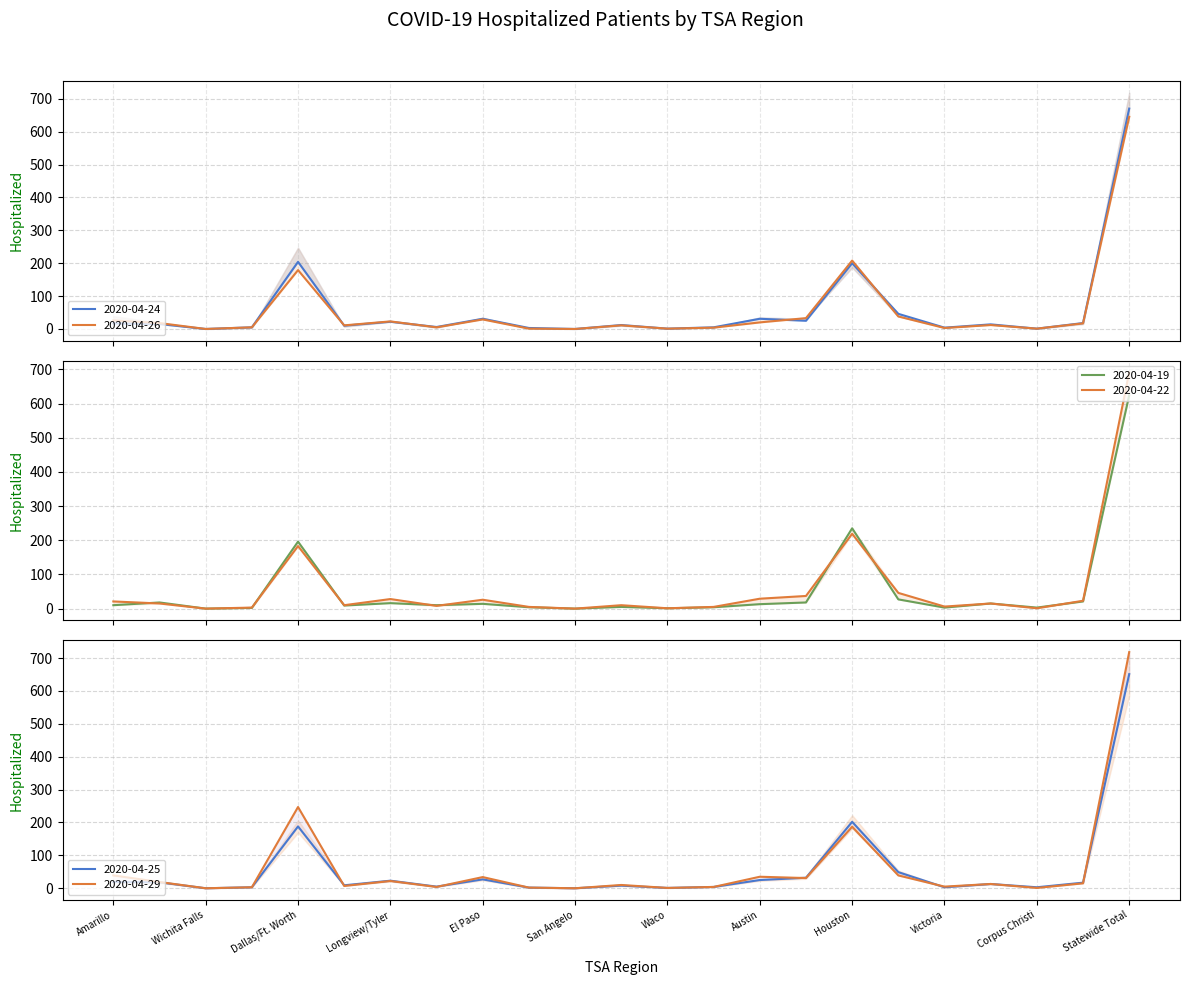

Does the chart display data point markers on the line(s)?

No